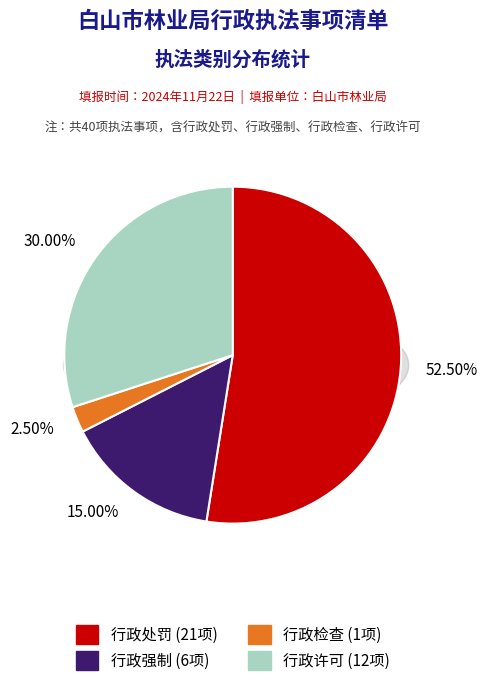

Is it true that 行政强制 is 15% of the pie?

True